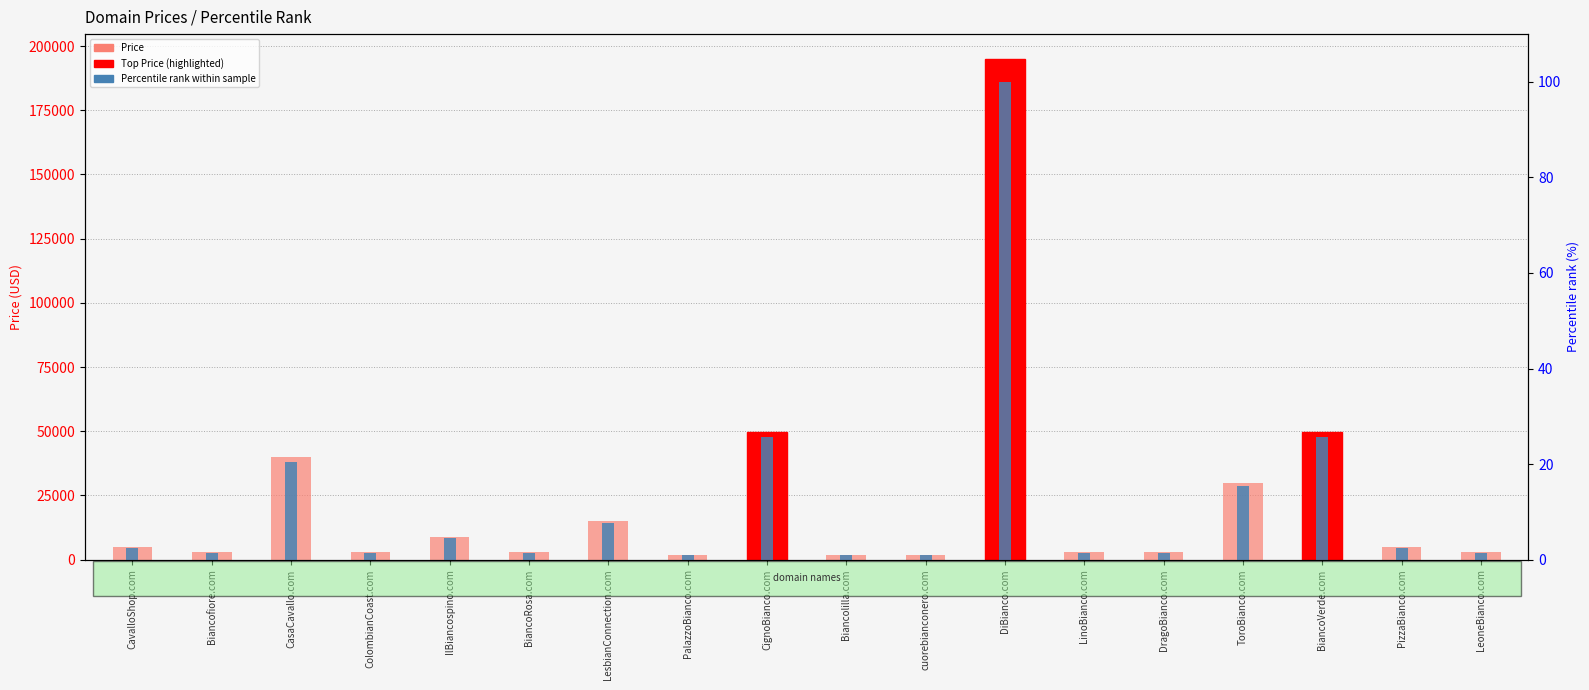

What is the total value across all series at LeoneBianco.com?

2889.5